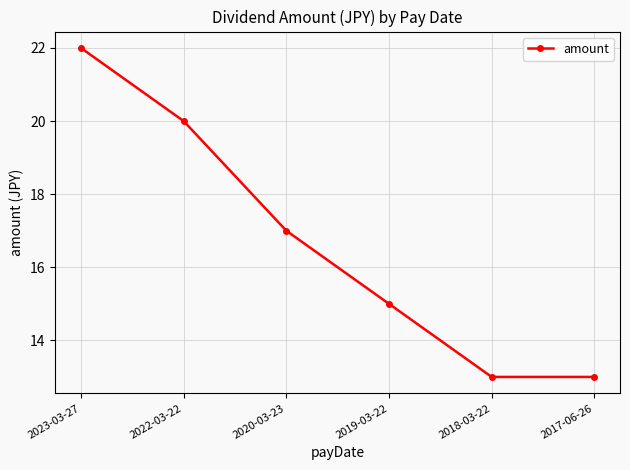

What is the difference between the maximum and minimum values?

9